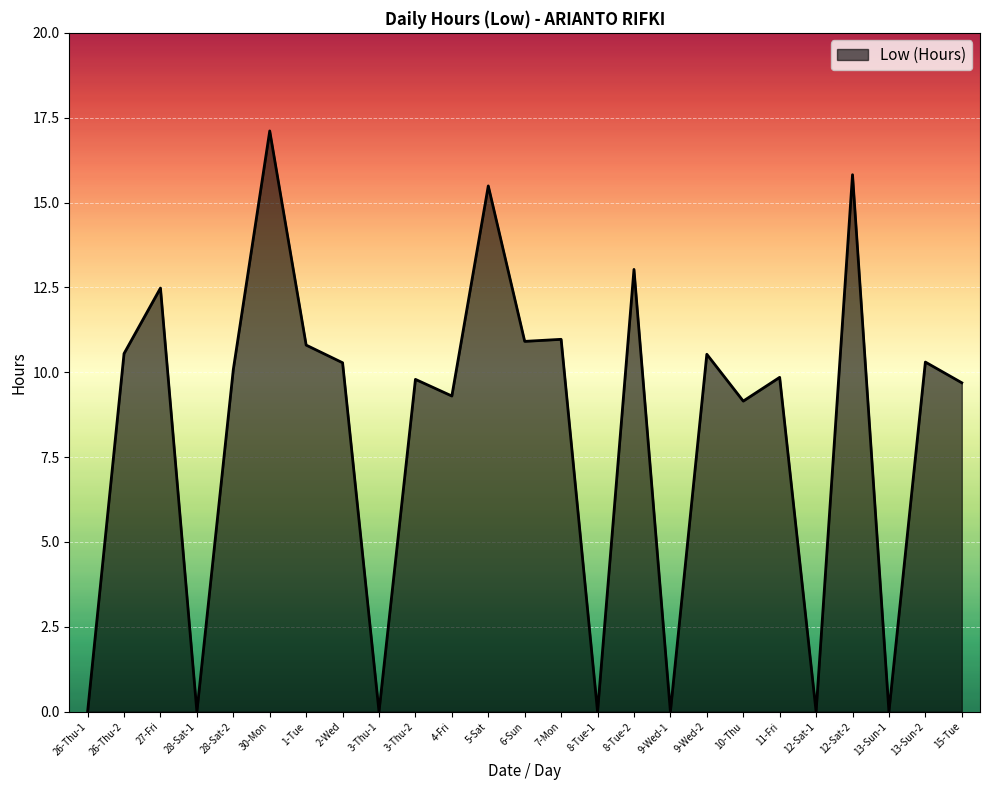

Where is the first local minimum?

28-Sat-1